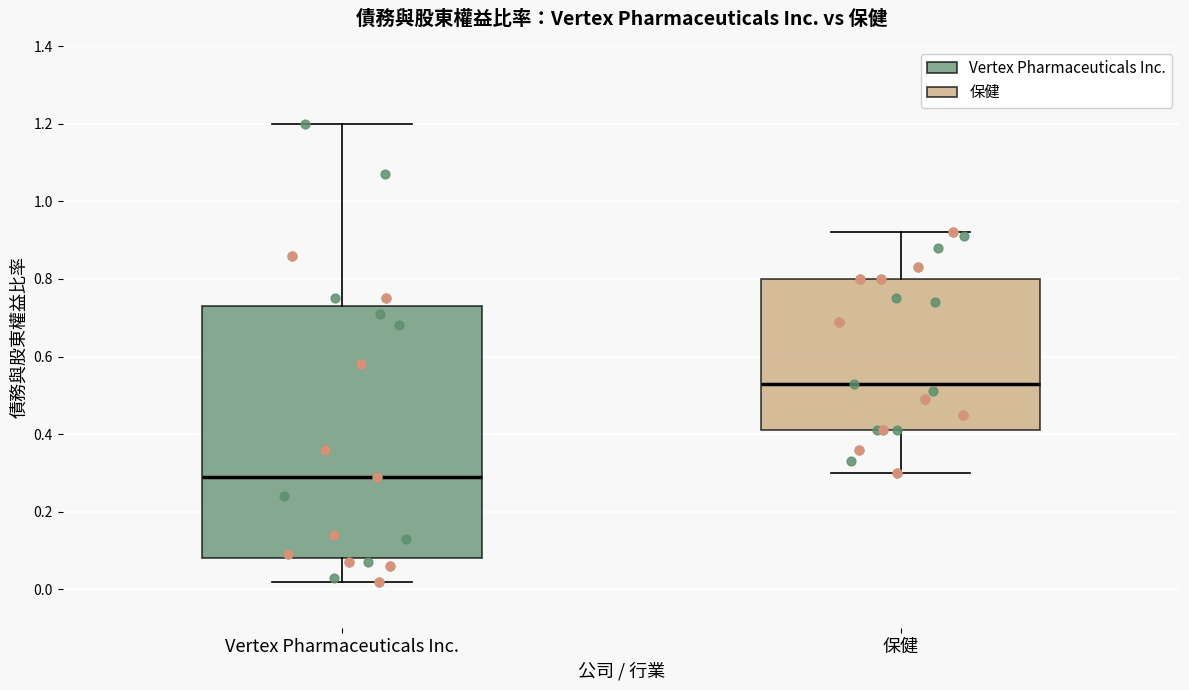

Which box's median line is the highest?

保健